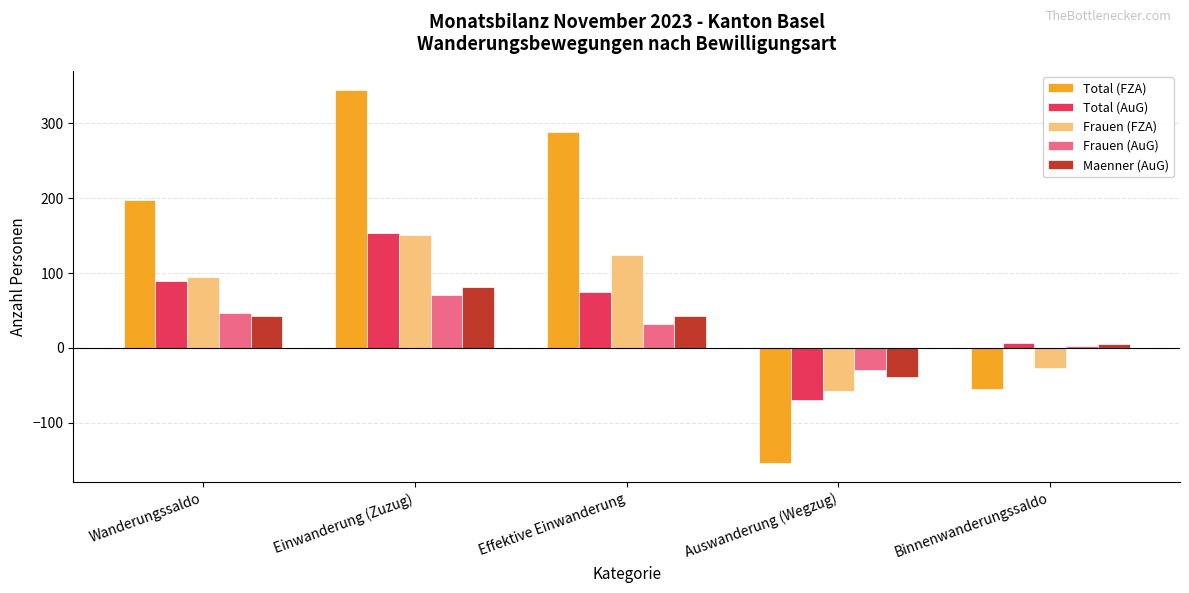

Which series changed the most between Einwanderung (Zuzug) and Binnenwanderungssaldo?

Total (FZA)